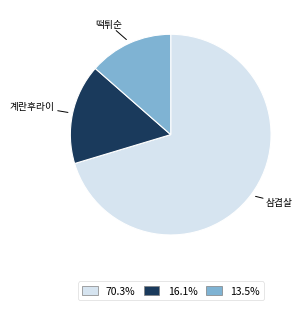

Rank the categories by value from lowest to highest.

떡튀순, 계란후라이, 삼겹살